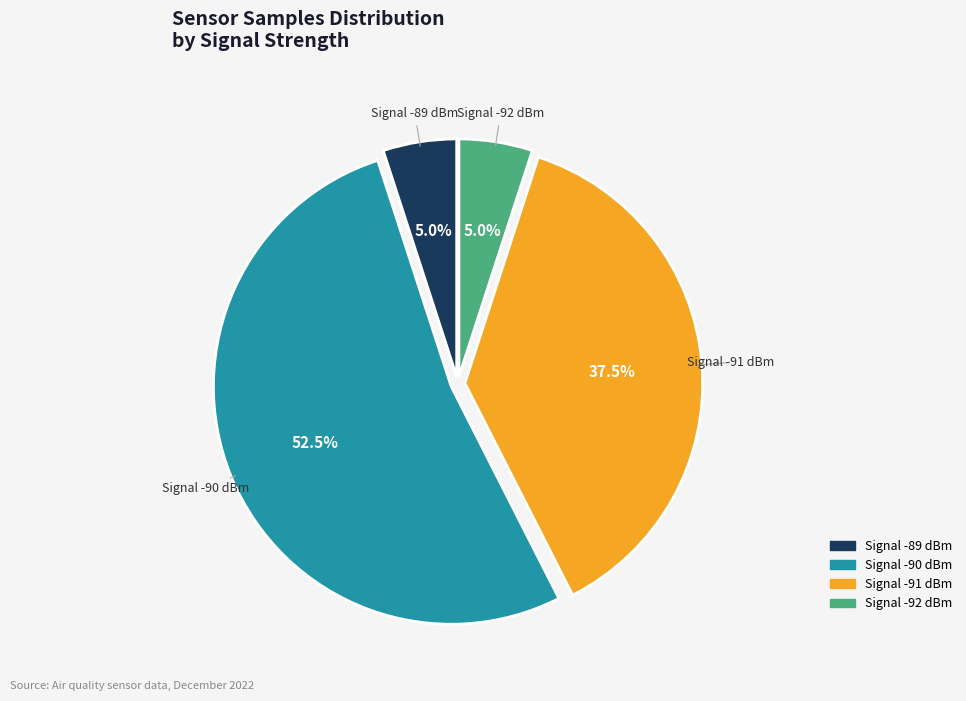

Is there any slice that represents more than half of the pie?

Yes